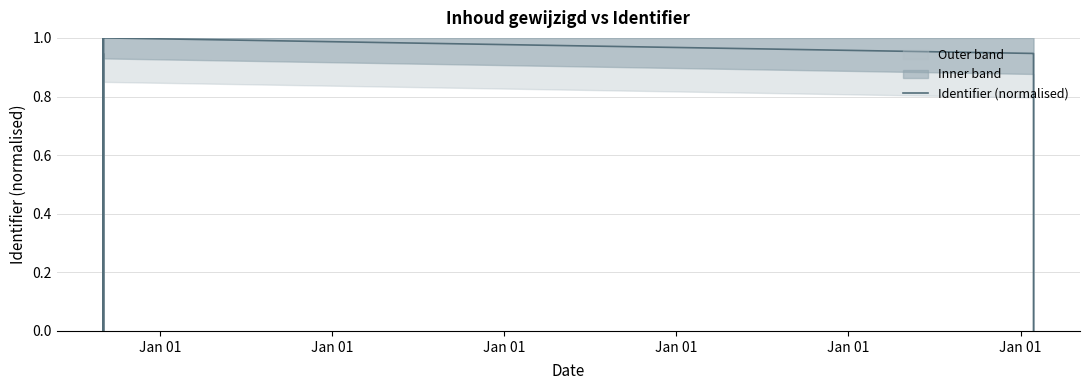

What is the maximum value for Identifier (normalised)?

1.0